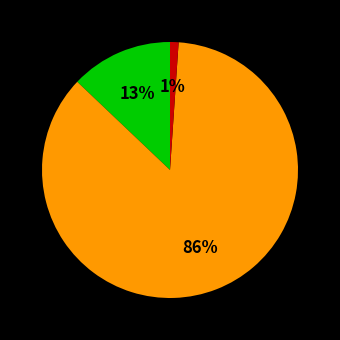

Does any single category account for the majority?

Yes